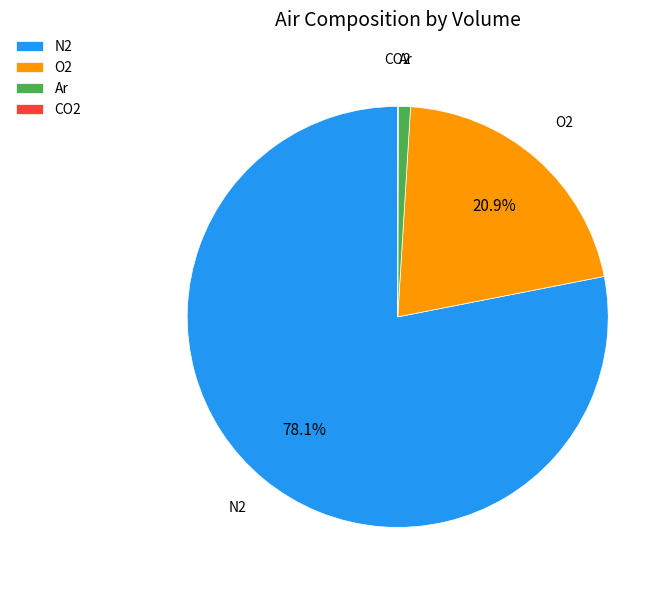

Is the sum of Ar and N2 greater than half?

Yes